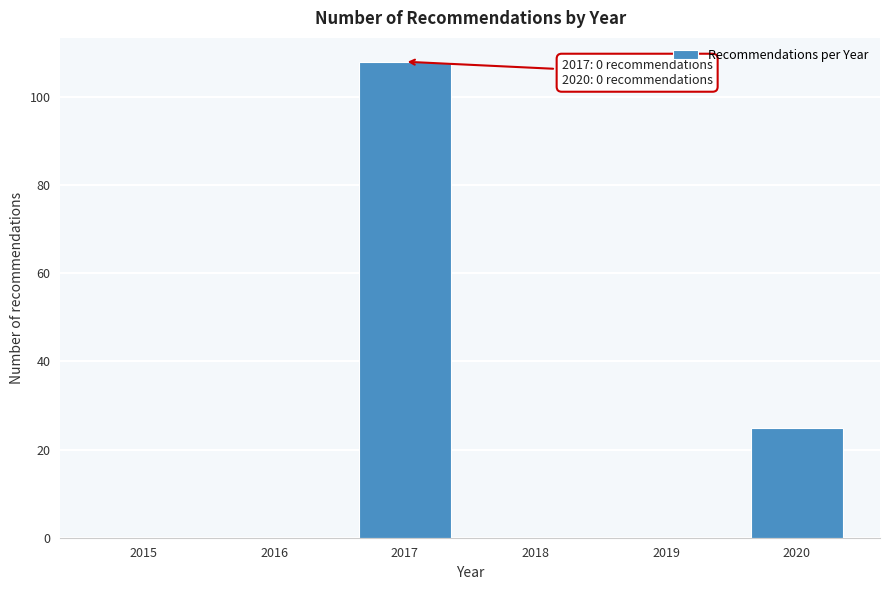

Reading right to left, list all the values displayed in this chart.

2020=25	2019=0	2018=0	2017=108	2016=0	2015=0